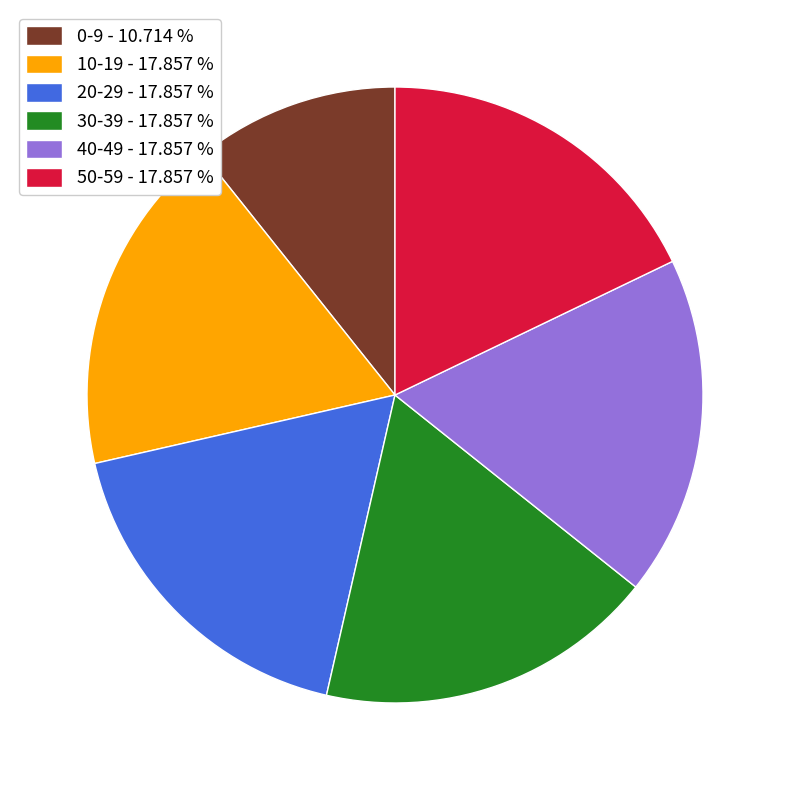

Combined, do 40-49 - 17.857 % and 30-39 - 17.857 % account for over 50%?

No